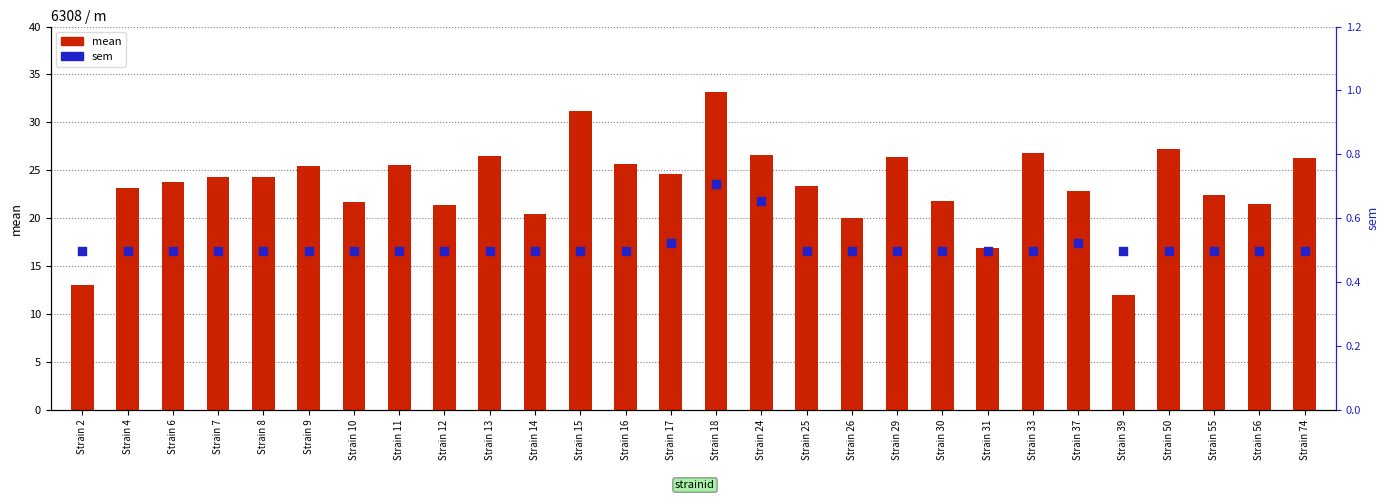

Which series has the largest total across all categories?

mean